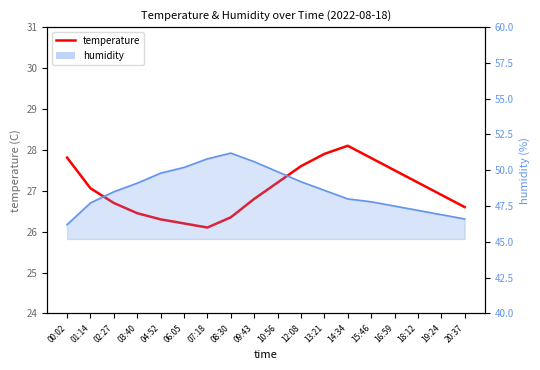

What is the difference between the maximum and second lowest values?

1.9